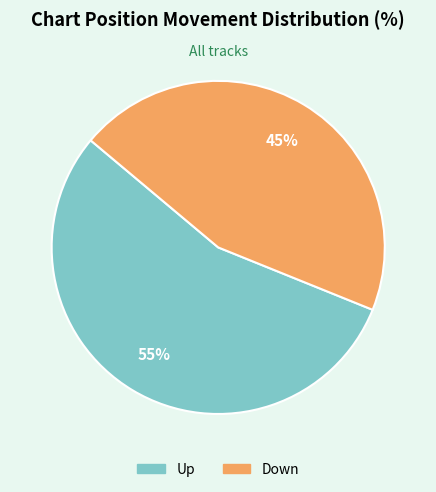

To the nearest percent, what portion does Down represent?

45%